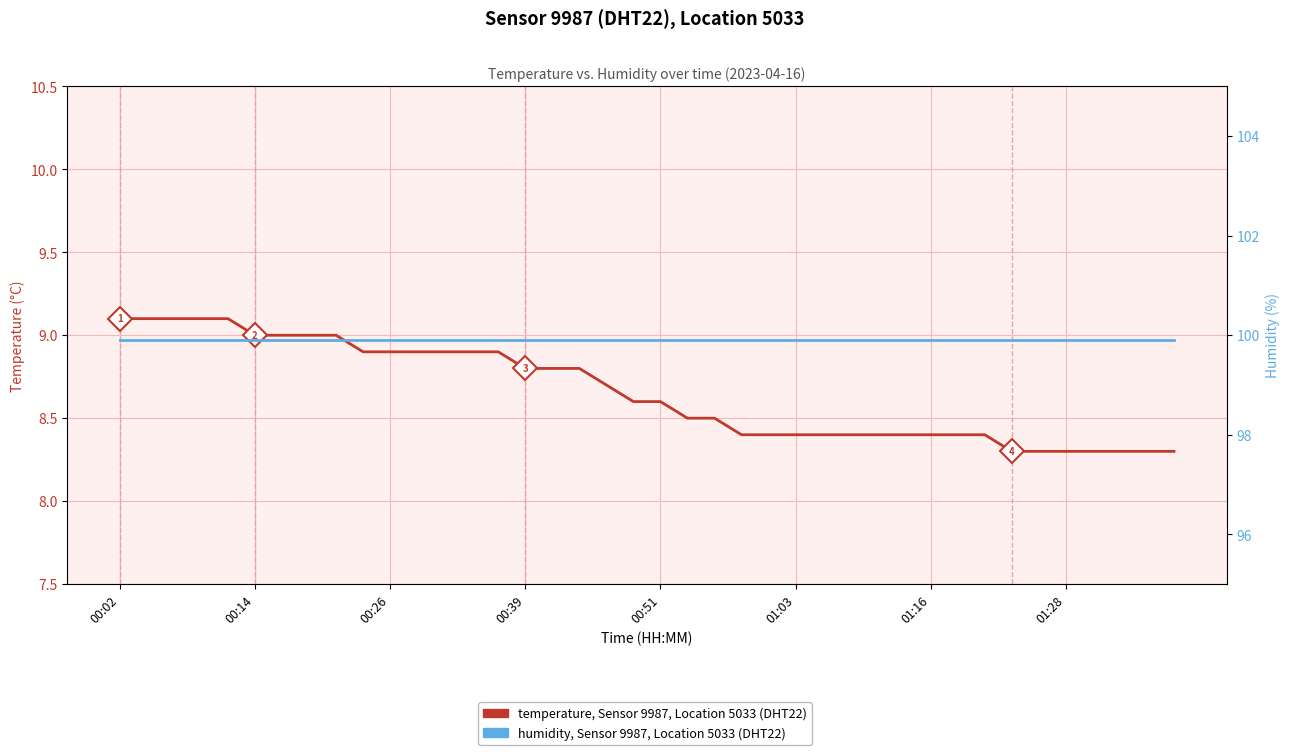

True or false: temperature and humidity cross at least once.

False